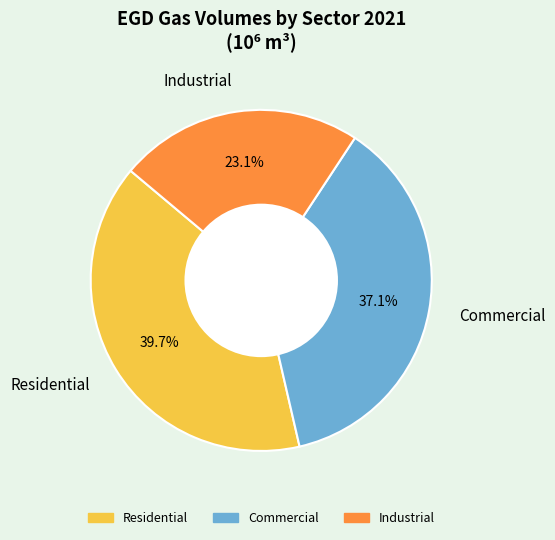

Approximately how many times larger is the value at Industrial compared to Residential?

0.6